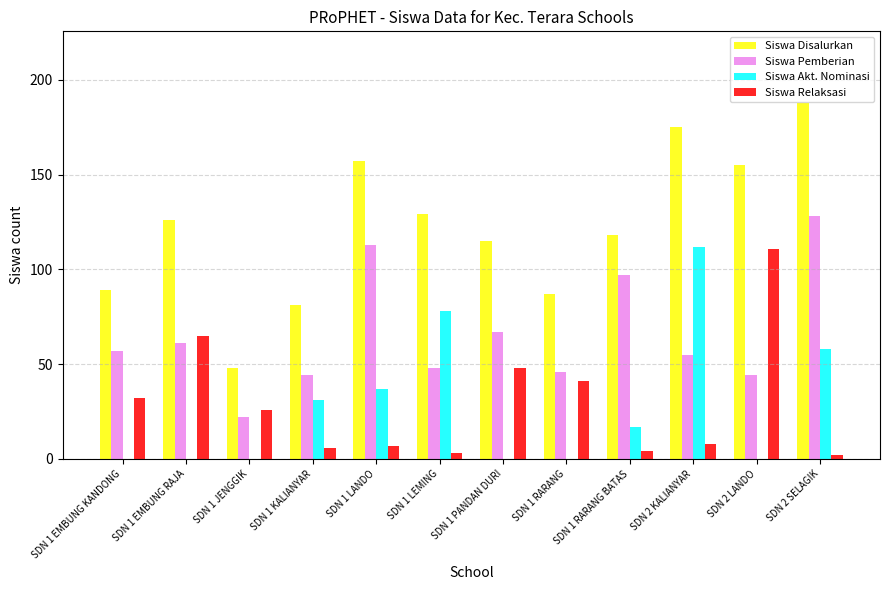

The Siswa Pemberian series shows 61 at SDN 1 EMBUNG RAJA. True or false?

True